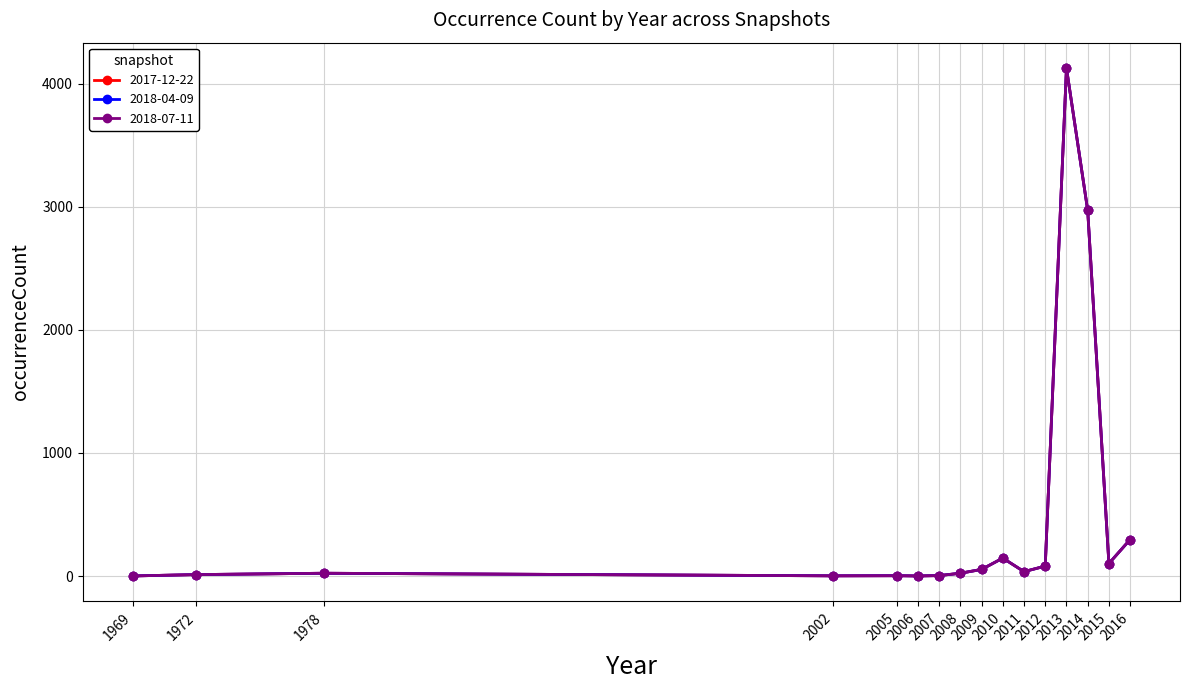

Is this an area chart (filled region under the line)?

No